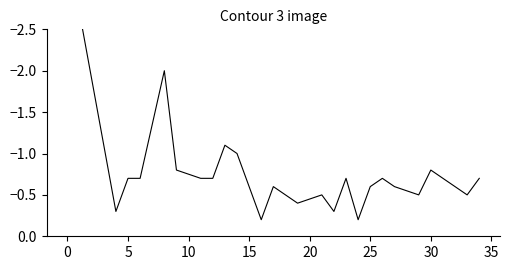

What is the label of the 21st point from the left?

20